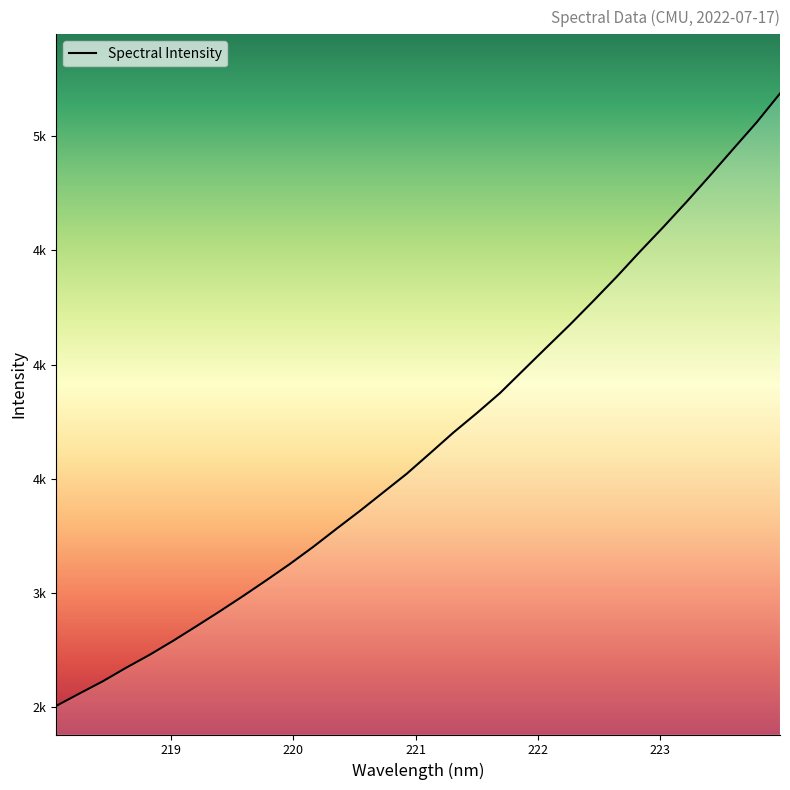

Is this an area chart (filled region under the line)?

Yes